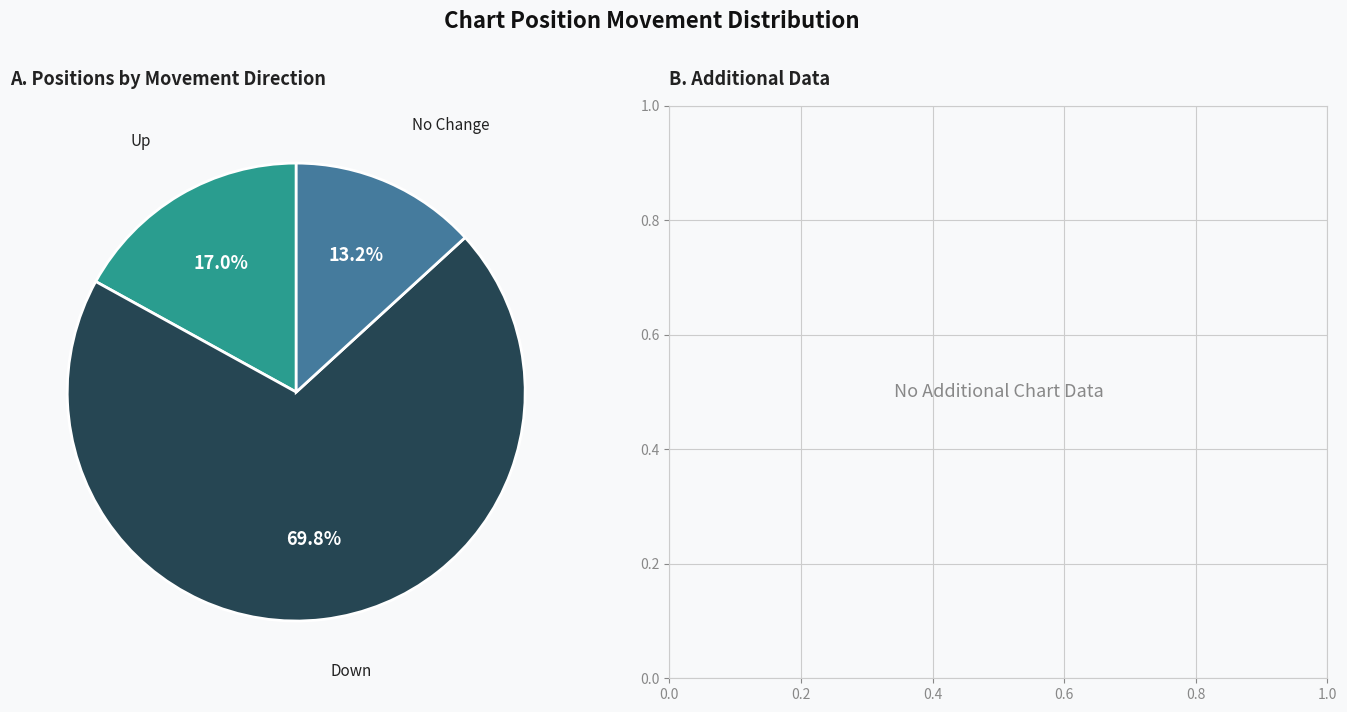

Does any single category account for the majority?

Yes